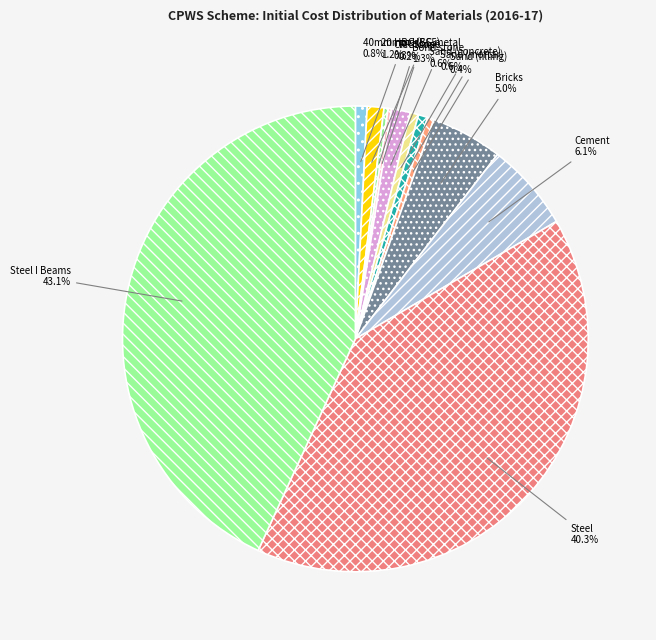

Do Sand (concrete) and Cement together represent more than half of the pie?

No